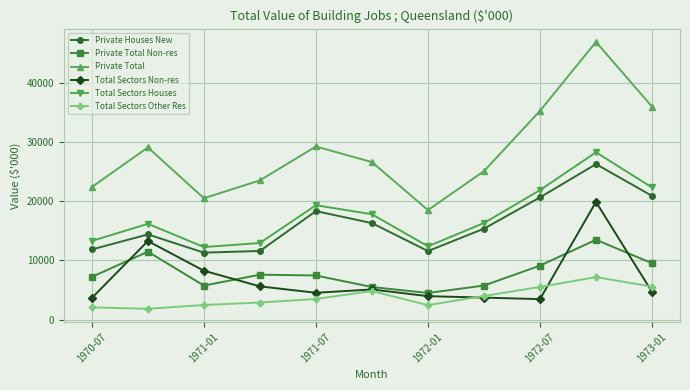

What is the lowest value of the Private Total Non-res series?

4490